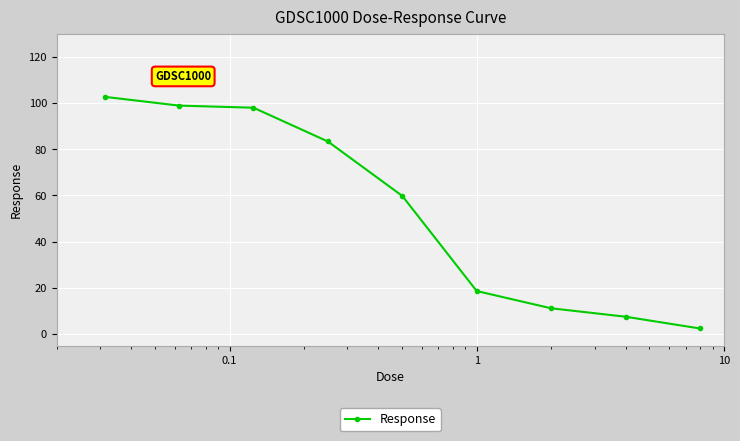

What is the difference between the maximum and minimum values?

100.3